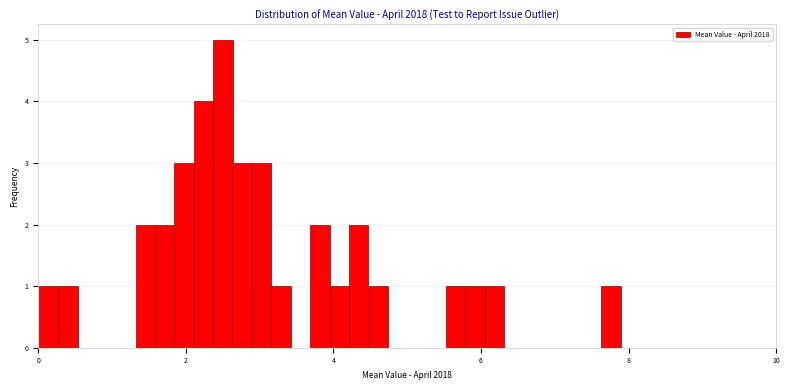

Read against the x-axis, roughly where is the centre of the tallest bar?

2.6